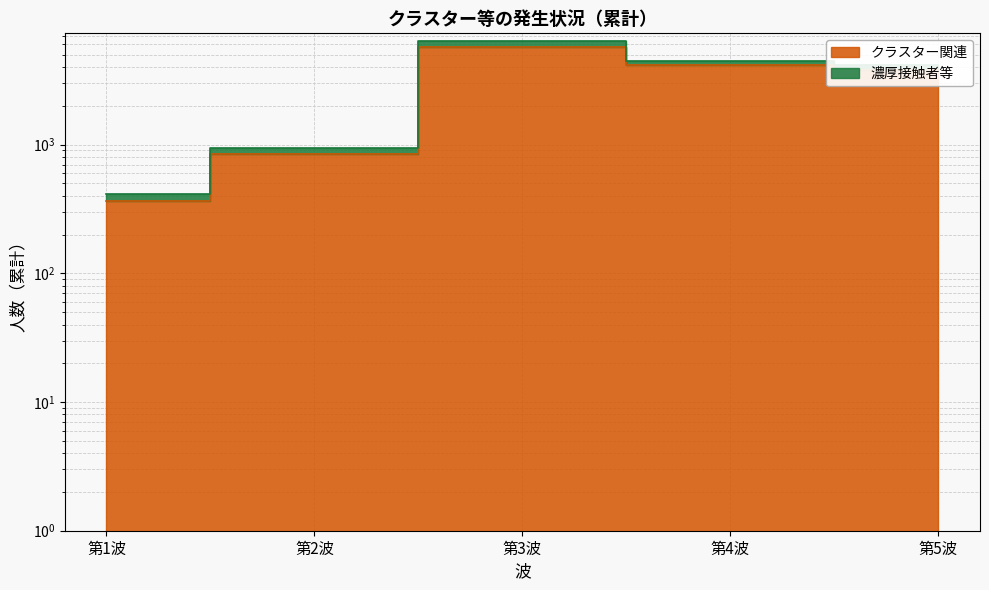

What are all the series names shown in the legend?

クラスター関連, 濃厚接触者等